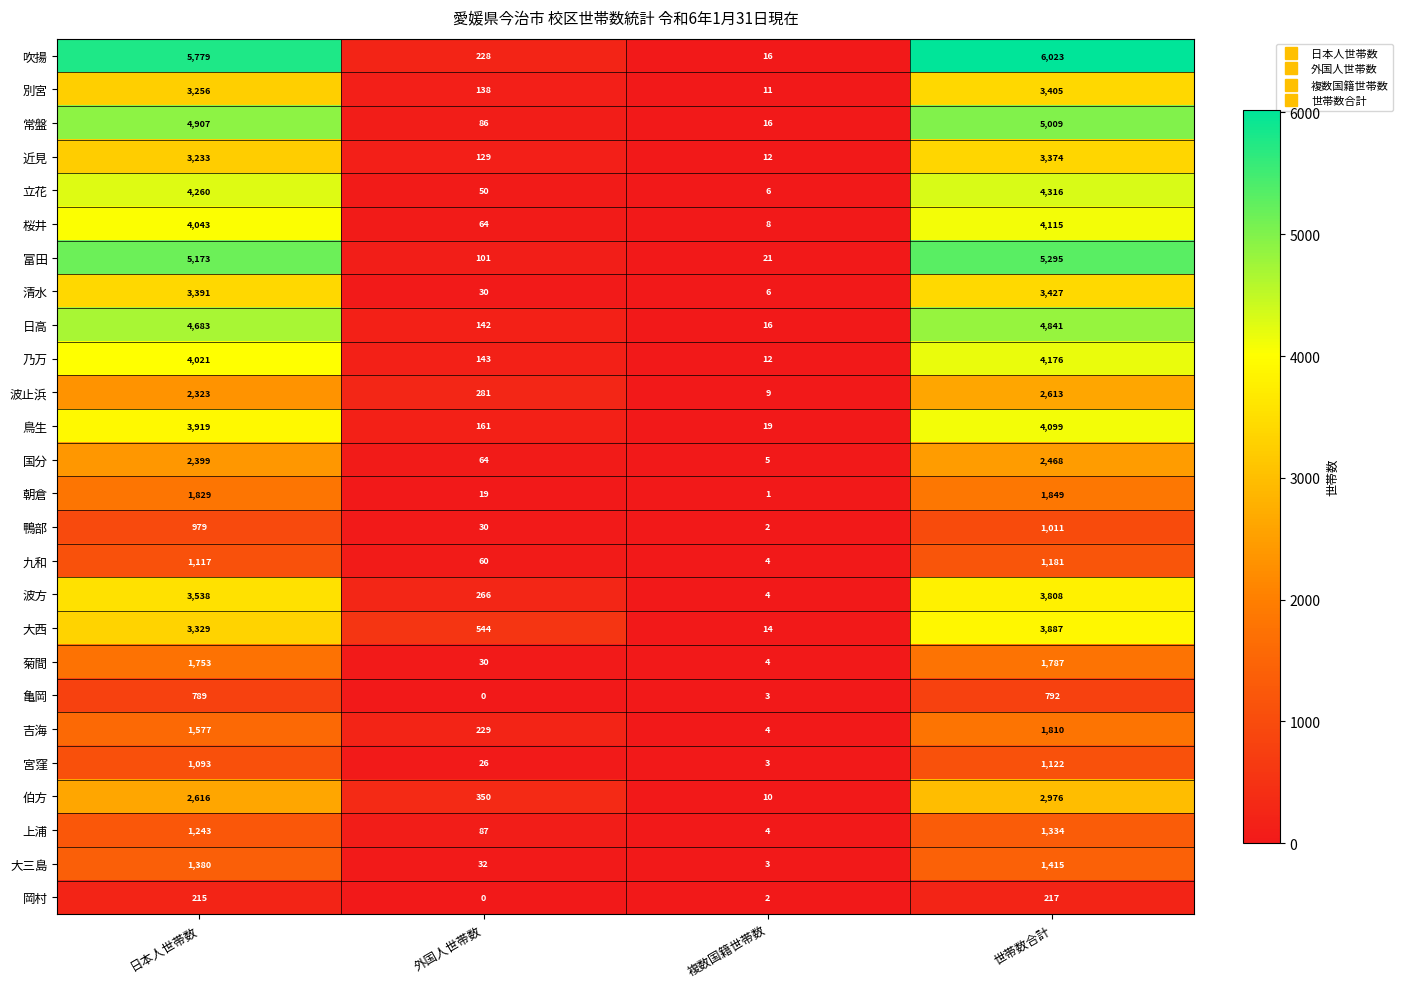

How many categories are shown in the chart?

4